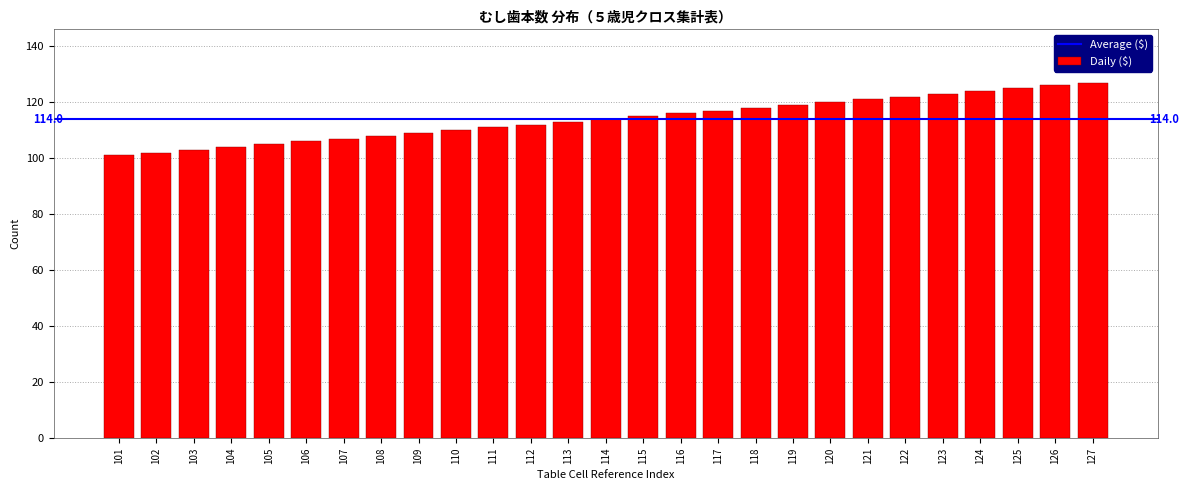

Reading right to left, extract all data points from this chart.

127	126	125	124	123	122	121	120	119	118	117	116	115	114	113	112	111	110	109	108	107	106	105	104	103	102	101